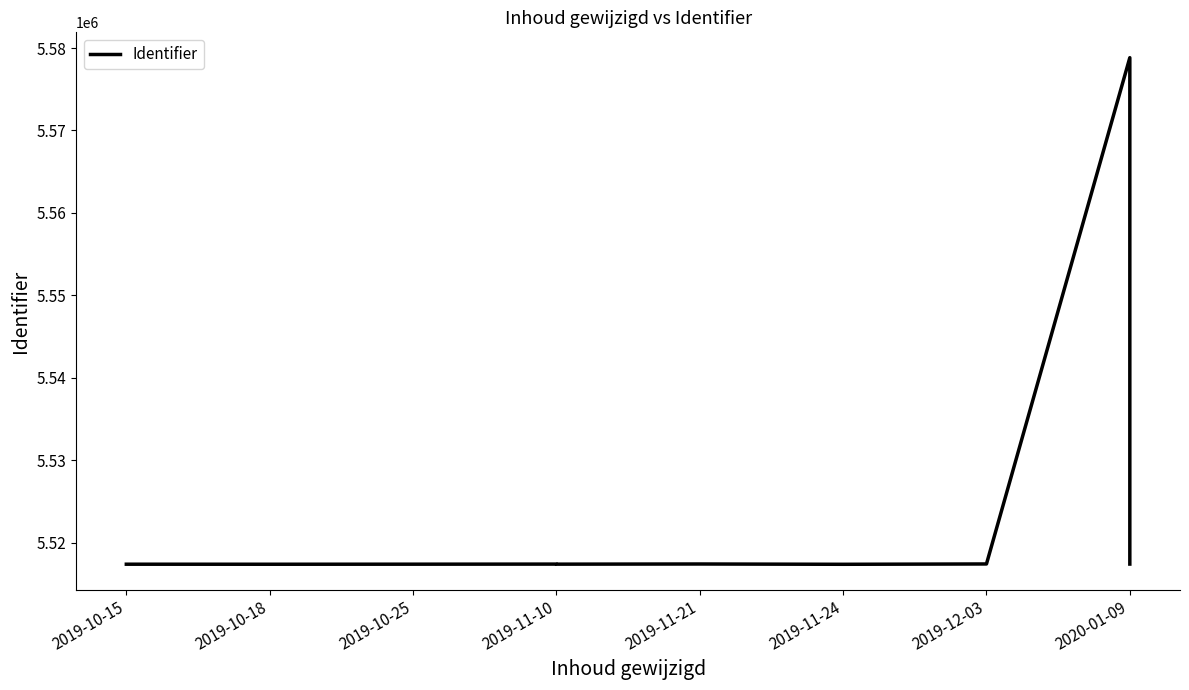

What is the difference between the second highest and minimum values?

40